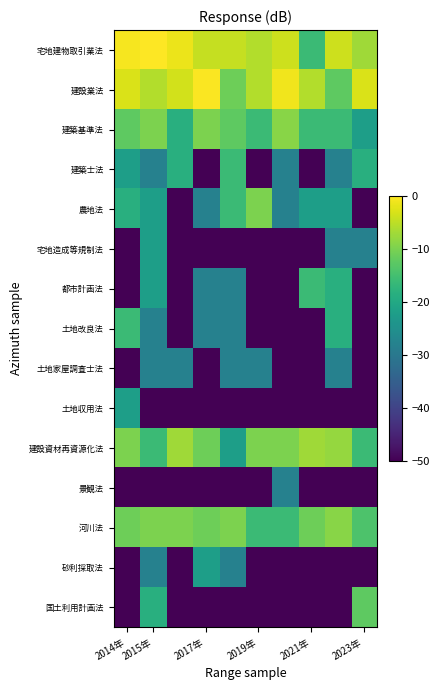

At which category does the chart reach its peak across all series?

2015年